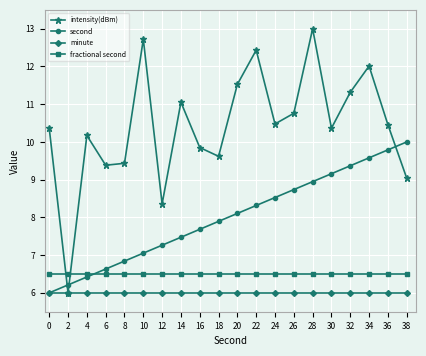

The value of minute at 6 is 6.0. True or false?

True